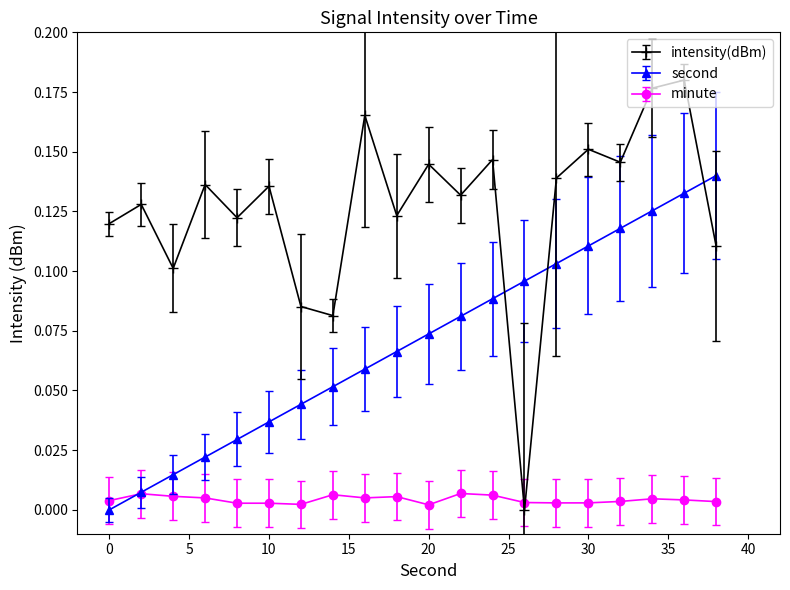

True or false: second and intensity(dBm) cross at least once.

True